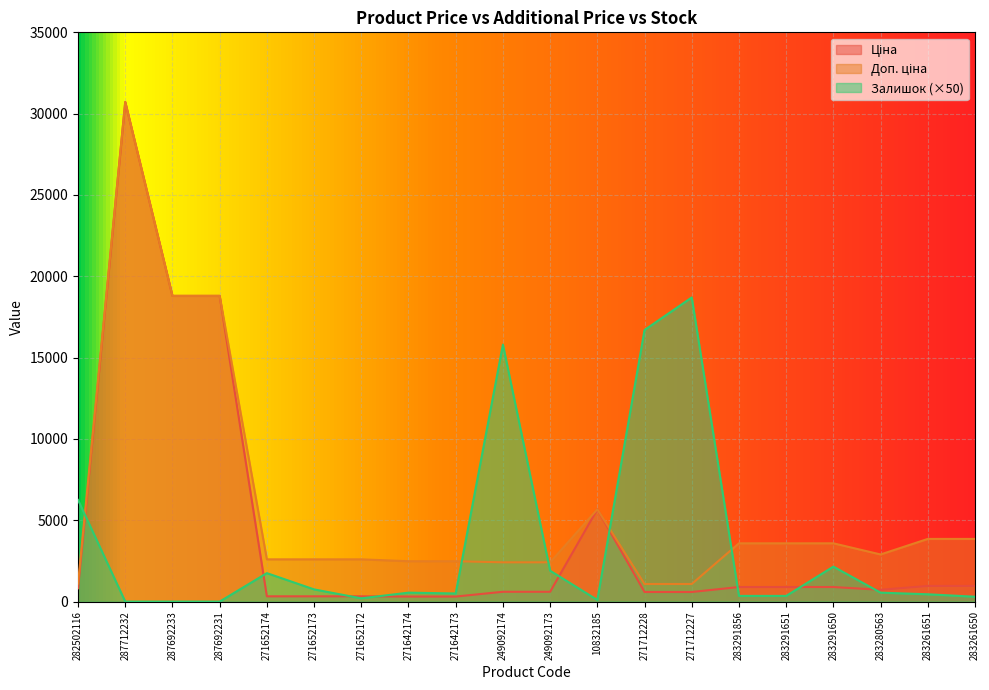

What is the average value of the Залишок series?

3367.5